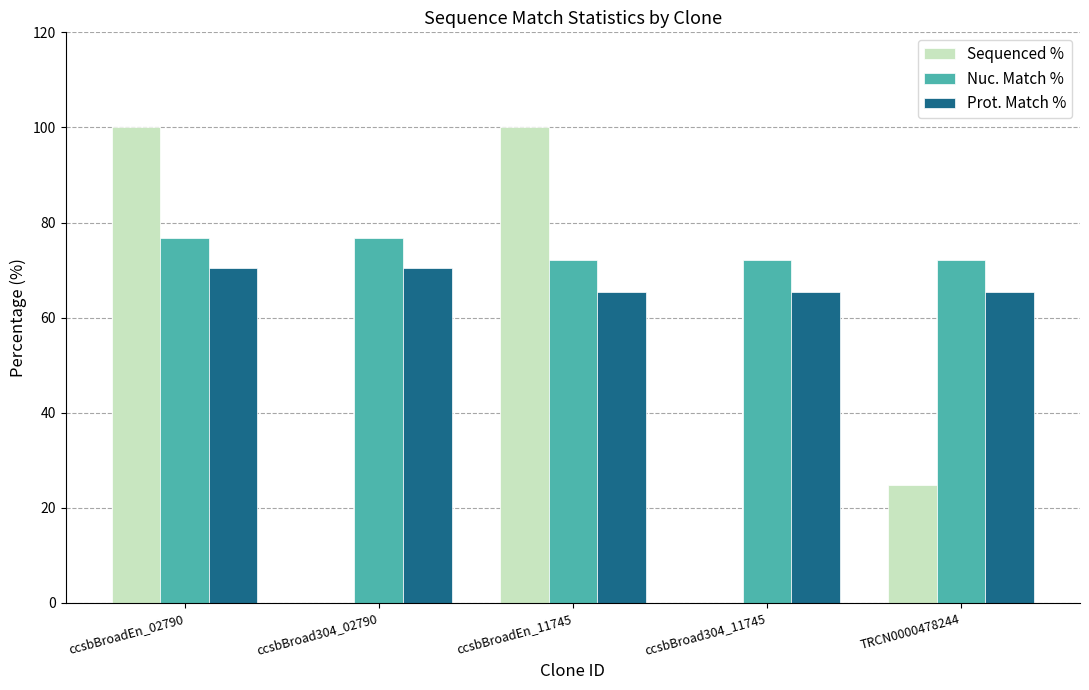

Reading left to right, list all the values displayed in this chart.

Sequenced %: ccsbBroadEn_02790=100.0	ccsbBroad304_02790=0.0	ccsbBroadEn_11745=100.0	ccsbBroad304_11745=0.0	TRCN0000478244=24.7
Nuc. Match %: ccsbBroadEn_02790=76.8	ccsbBroad304_02790=76.8	ccsbBroadEn_11745=72.1	ccsbBroad304_11745=72.1	TRCN0000478244=72.1
Prot. Match %: ccsbBroadEn_02790=70.5	ccsbBroad304_02790=70.5	ccsbBroadEn_11745=65.3	ccsbBroad304_11745=65.3	TRCN0000478244=65.3